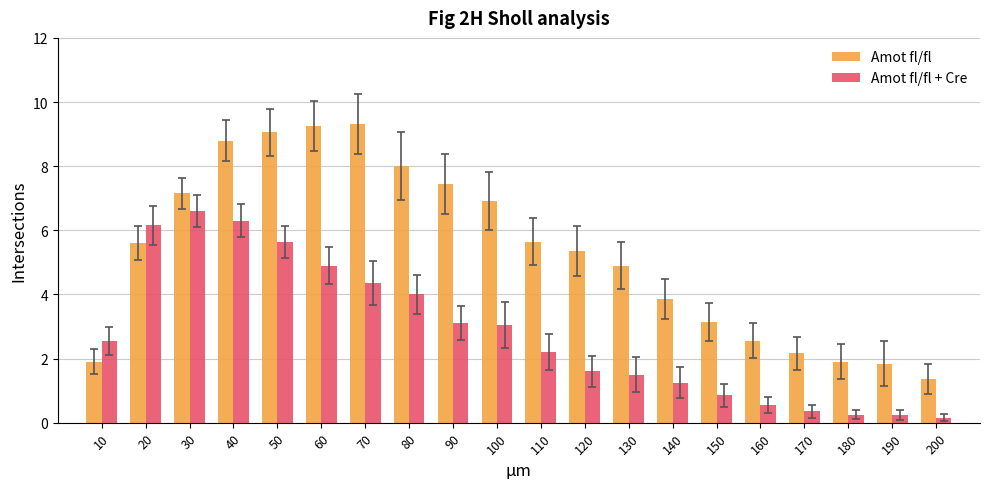

At which label does Amot fl/fl + Cre reach its peak?

30